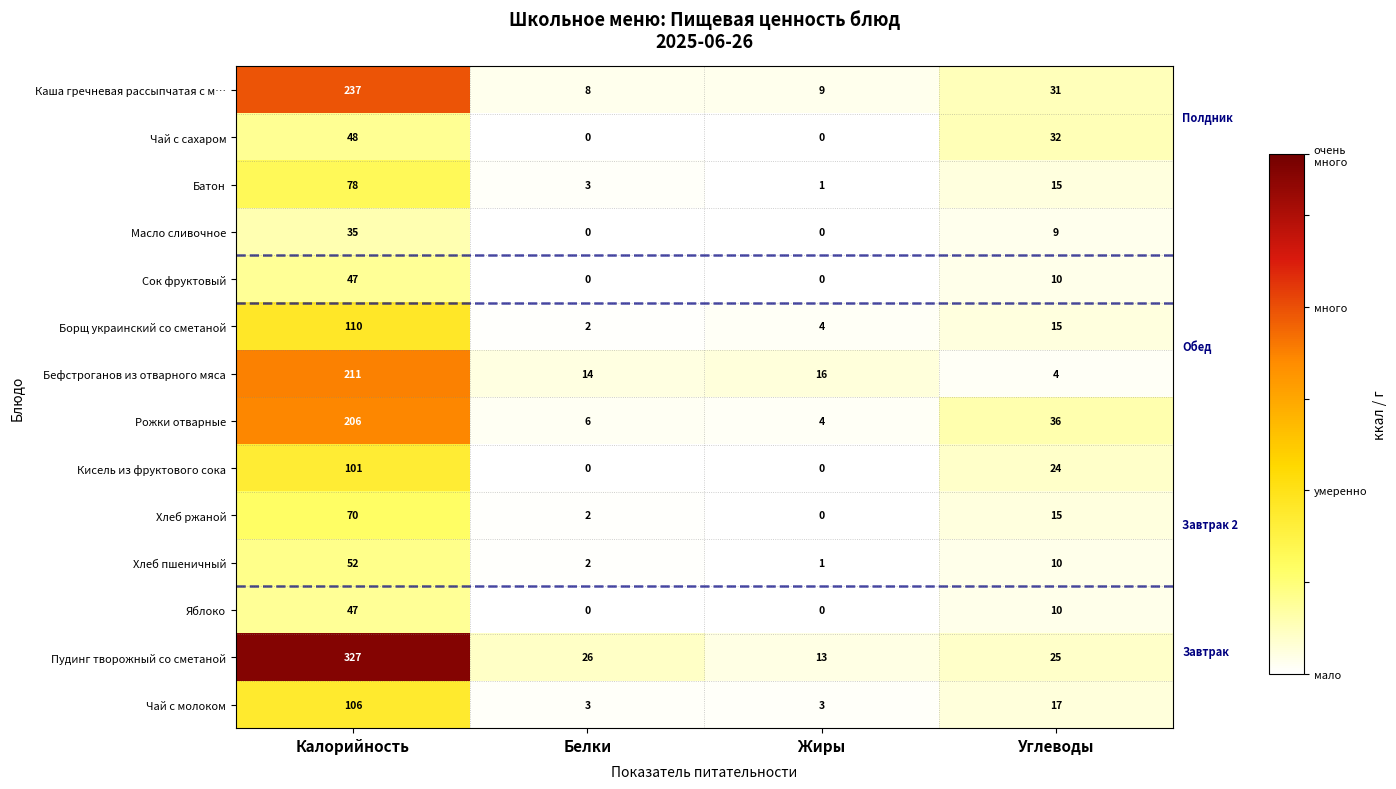

Which category has the highest value in the Чай с сахаром series?

Калорийность